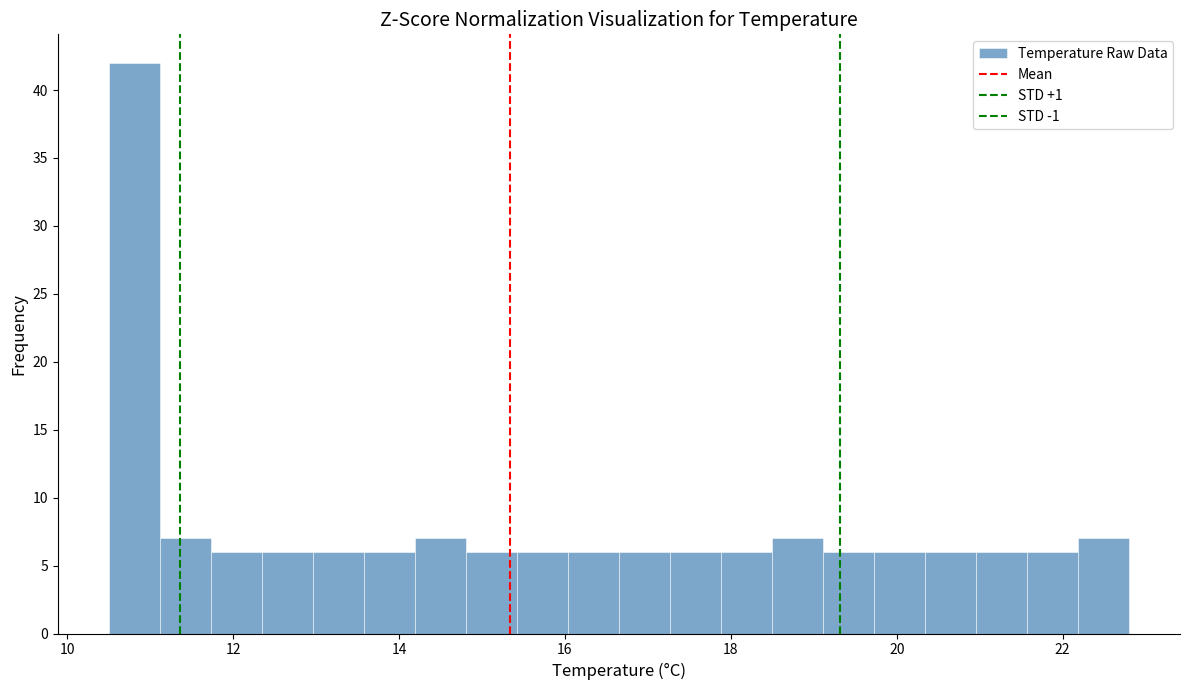

Read against the x-axis, roughly where is the centre of the tallest bar?

10.8